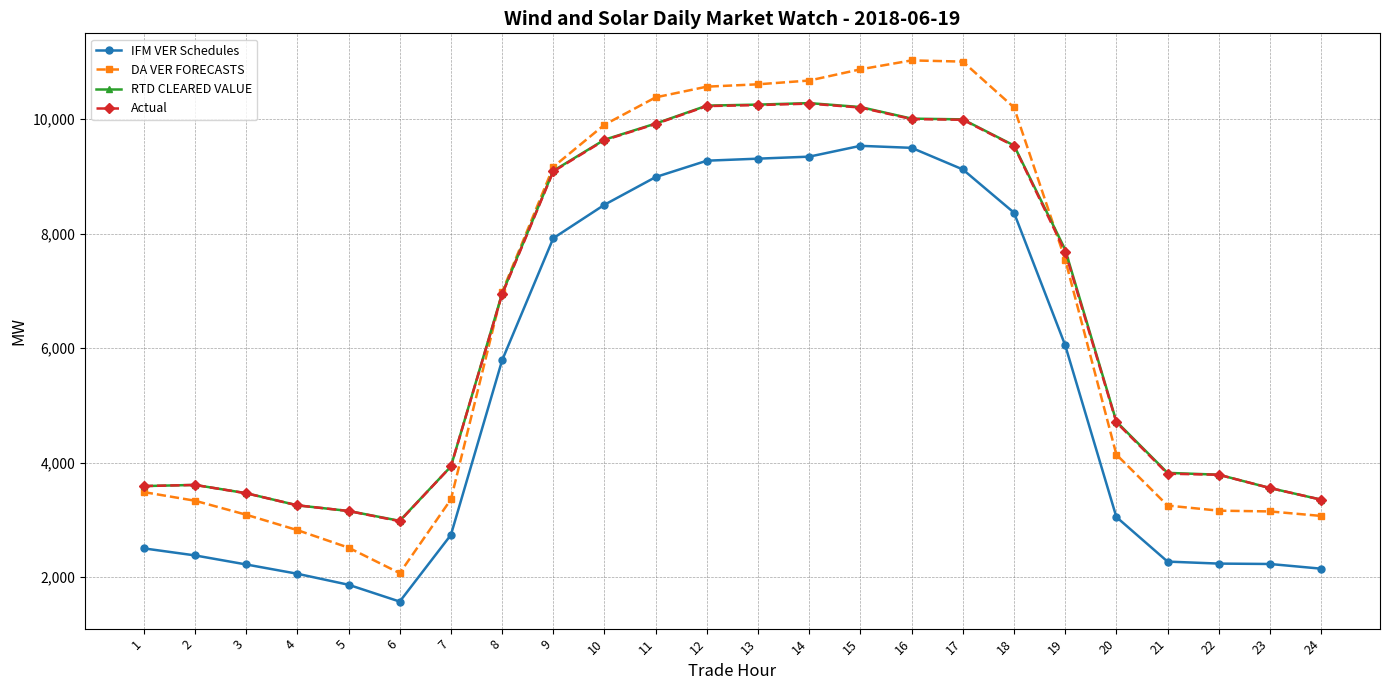

How many lines are shown in the chart?

4